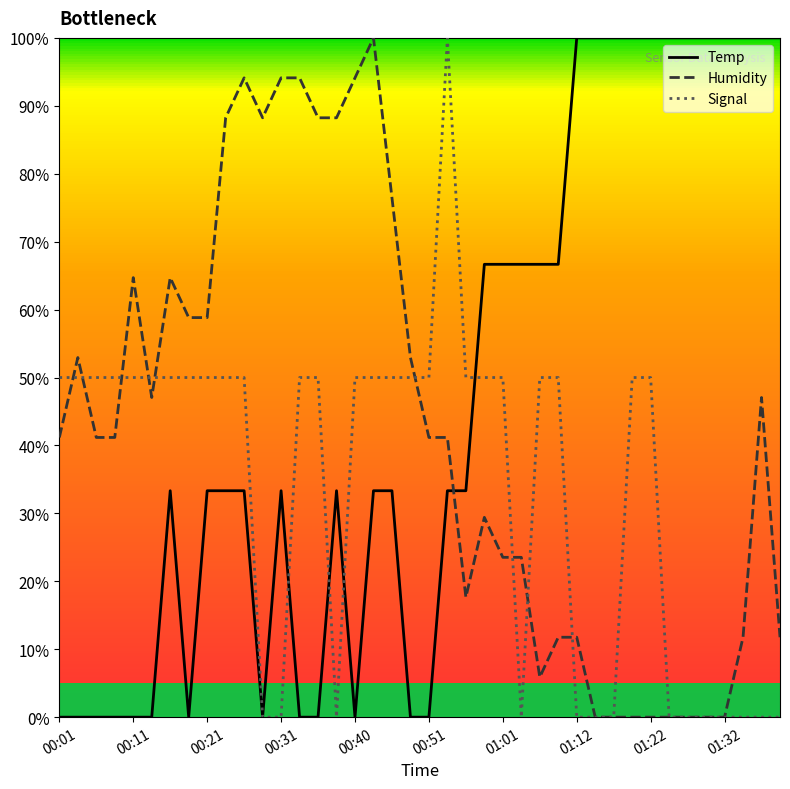

Rank the series by their average value, from lowest to highest.

Signal, Humidity, Temp